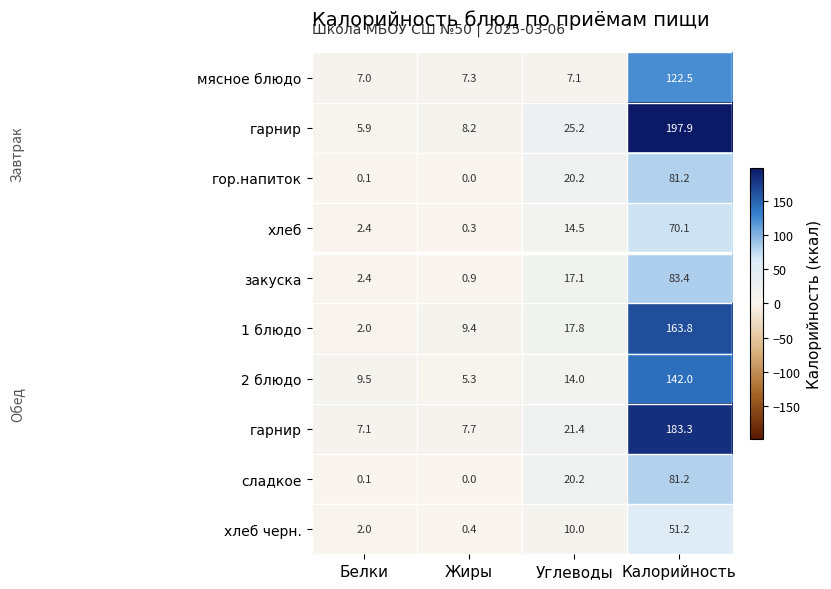

What is the spread (max minus min) of values at Углеводы?

18.1